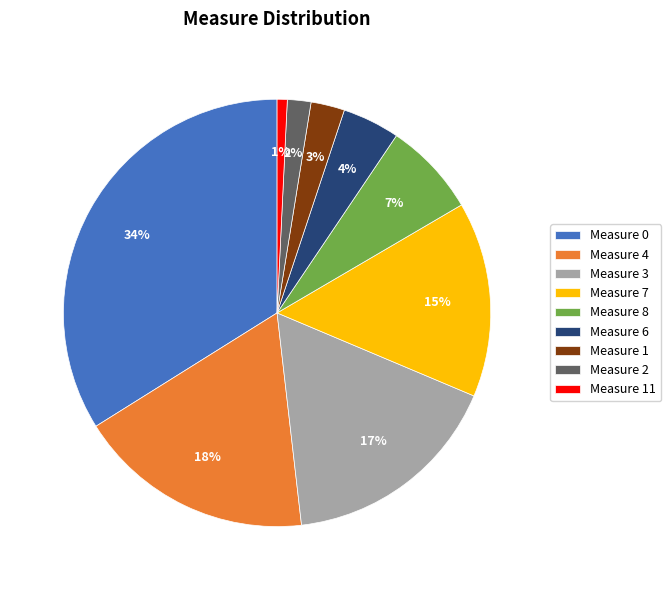

Which category has the biggest portion of the pie?

Measure 0